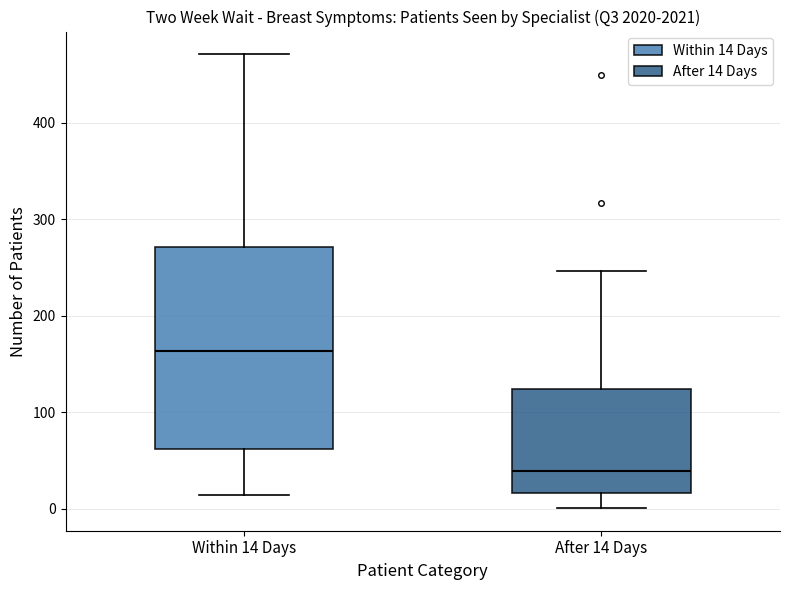

Reading left to right, read every box against the y-axis: the position of its median line, the range the box covers, and the ends of its whiskers. The values are not printed on the chart, so give them approximately, as read against the axis.

Within 14 Days: median 160, box 60 to 270, whiskers 10 to 470
After 14 Days: median 40, box 20 to 120, whiskers 0 to 250